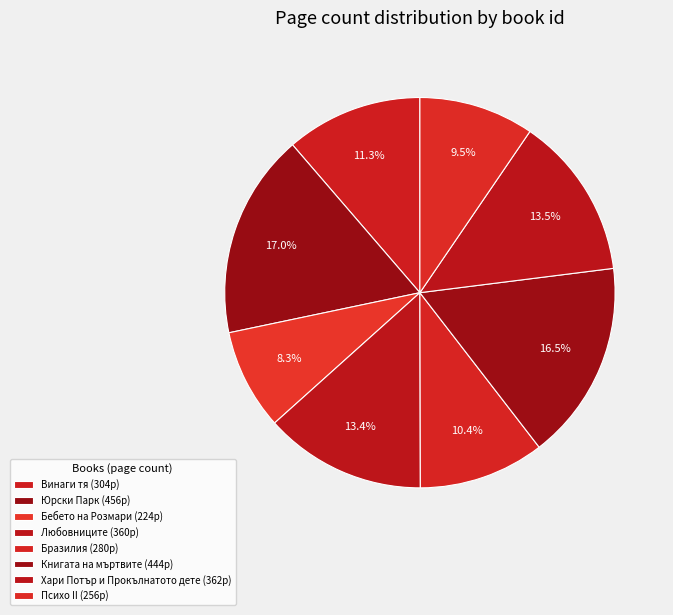

Does any single category account for the majority?

No